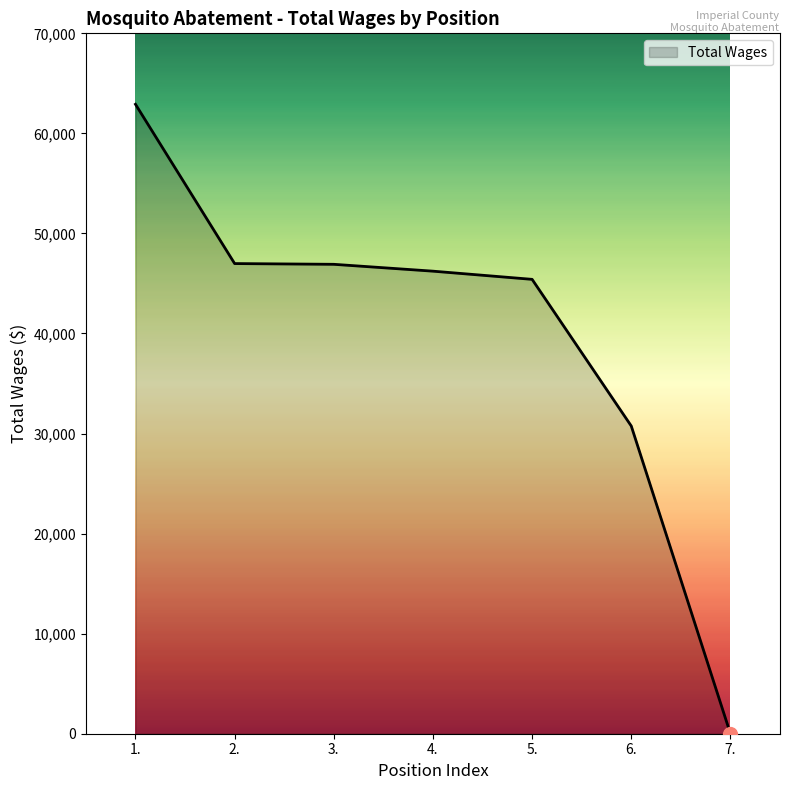

Is it true that the value at 5. is 45412?

True